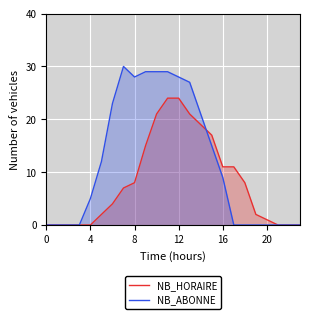

What is the greatest value displayed?

30